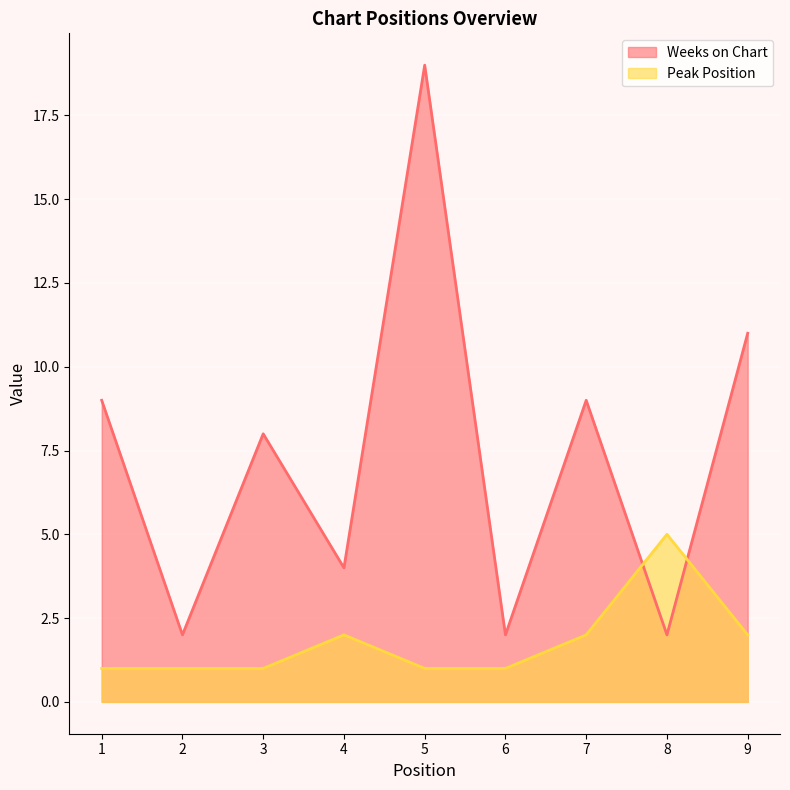

Which series changed the most between 2 and 5?

Weeks on Chart